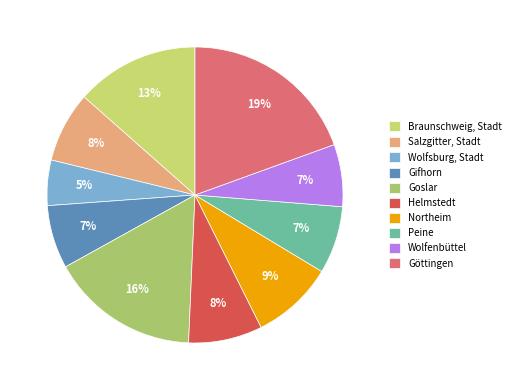

To the nearest percent, what portion does Wolfsburg, Stadt represent?

5%